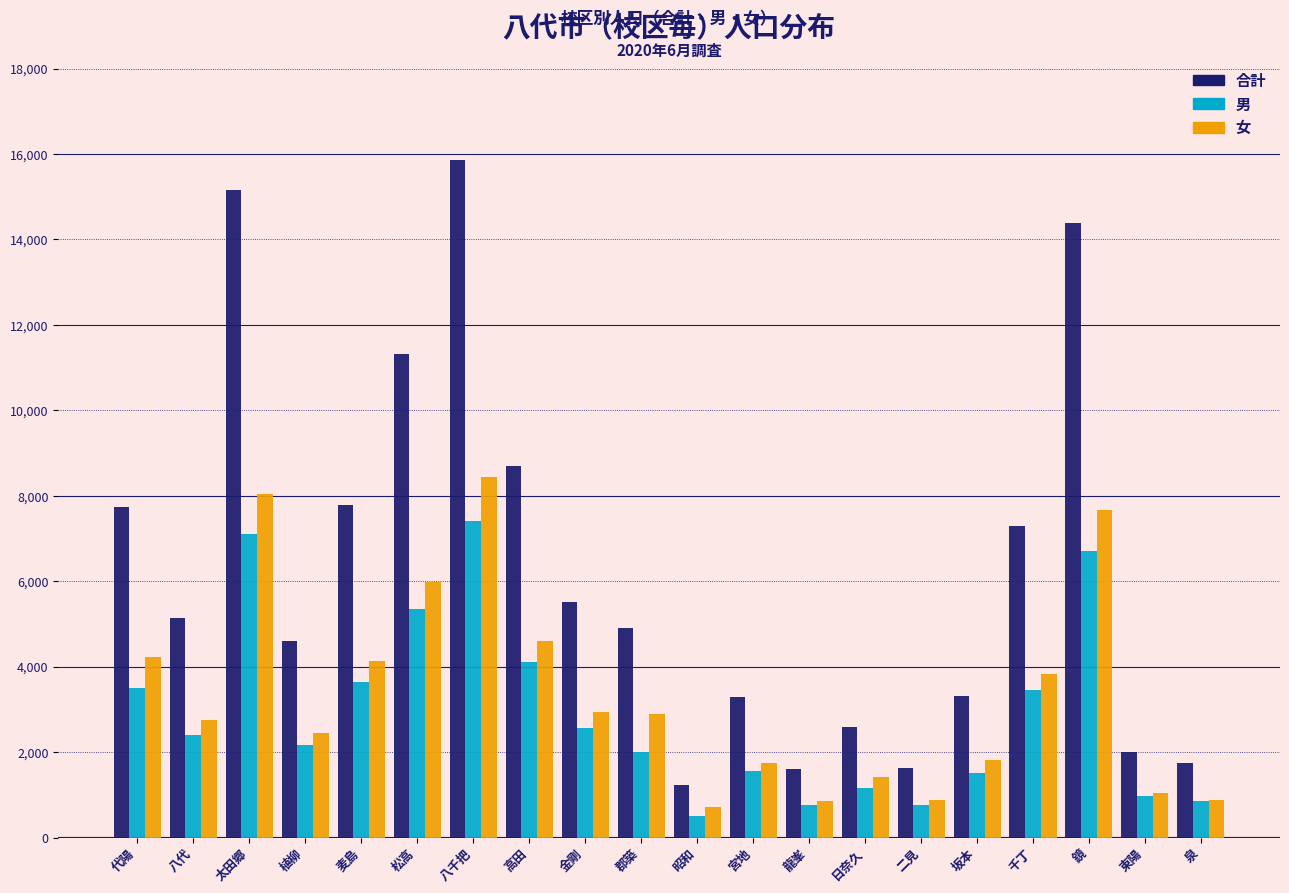

What is the average value of the 女 series?

3364